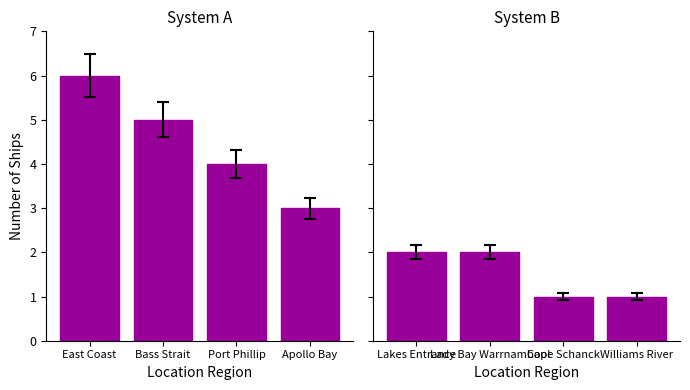

At which category is the sum across all series the highest?

East Coast